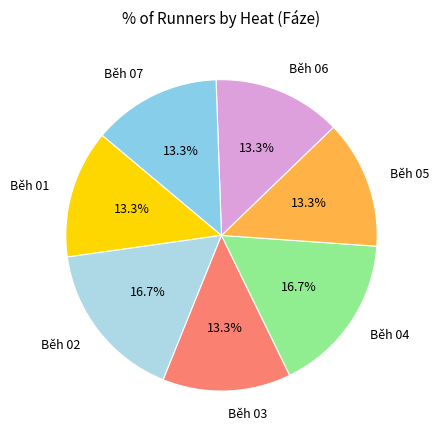

Approximately how many times larger is the value at Běh 05 compared to Běh 04?

0.8